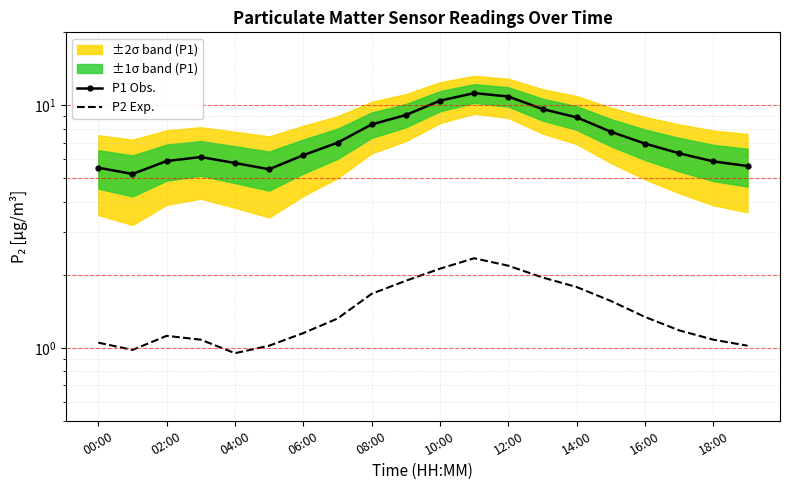

Which series has the largest total across all categories?

P1 Obs.